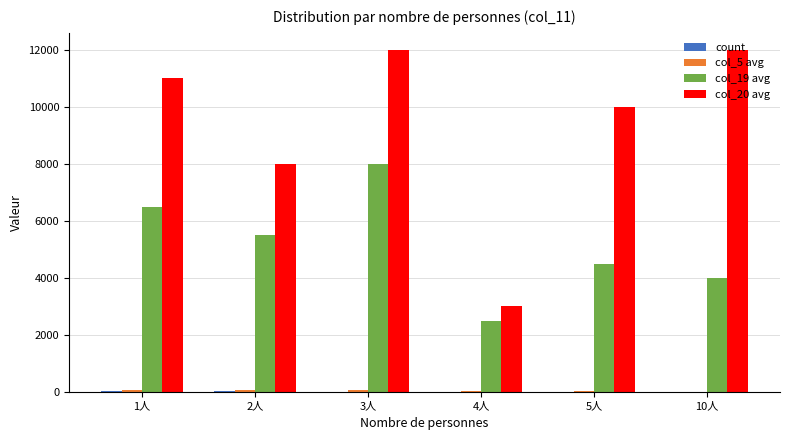

What is the greatest value displayed?

12000